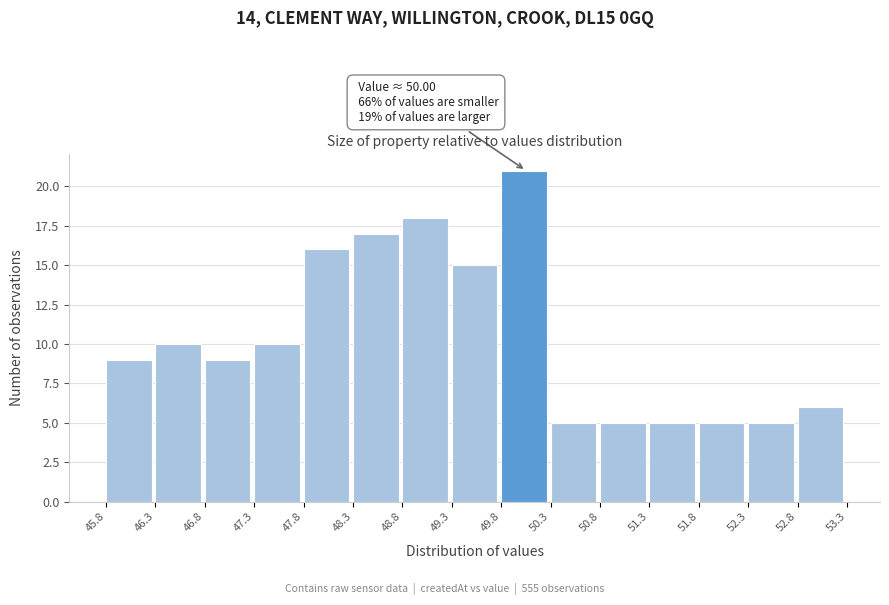

Which range on the x-axis has the tallest bar?

49.8 to 50.3